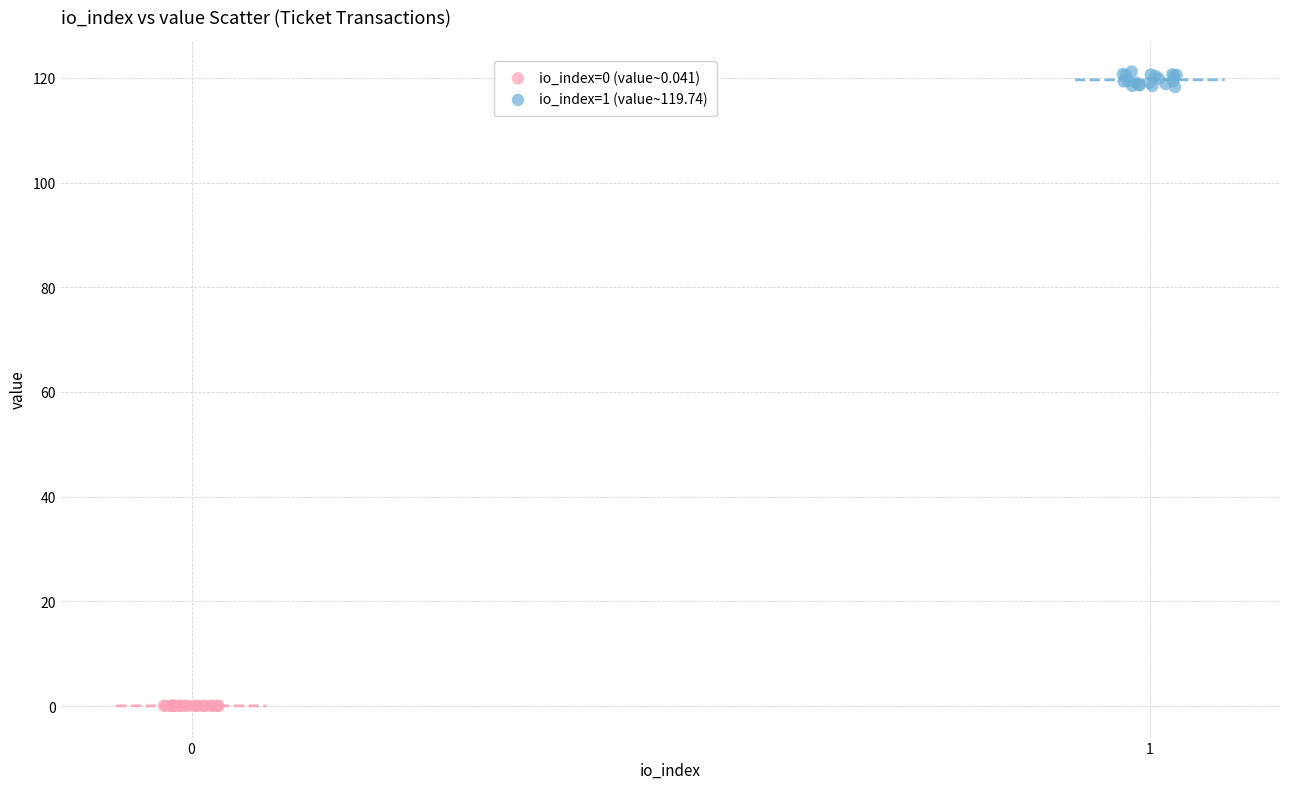

Which series has the largest Y range (max minus min)?

io_index=1 (value~119.74)